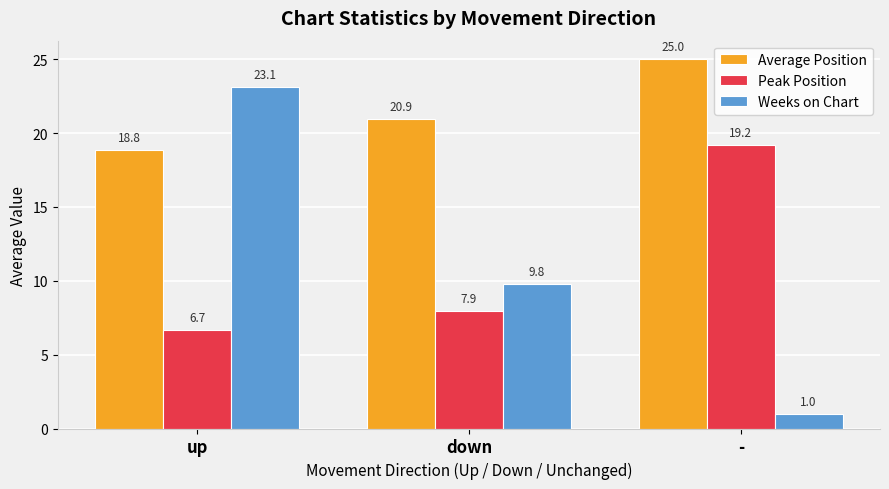

The Peak Position series shows 7.9 at down. True or false?

True